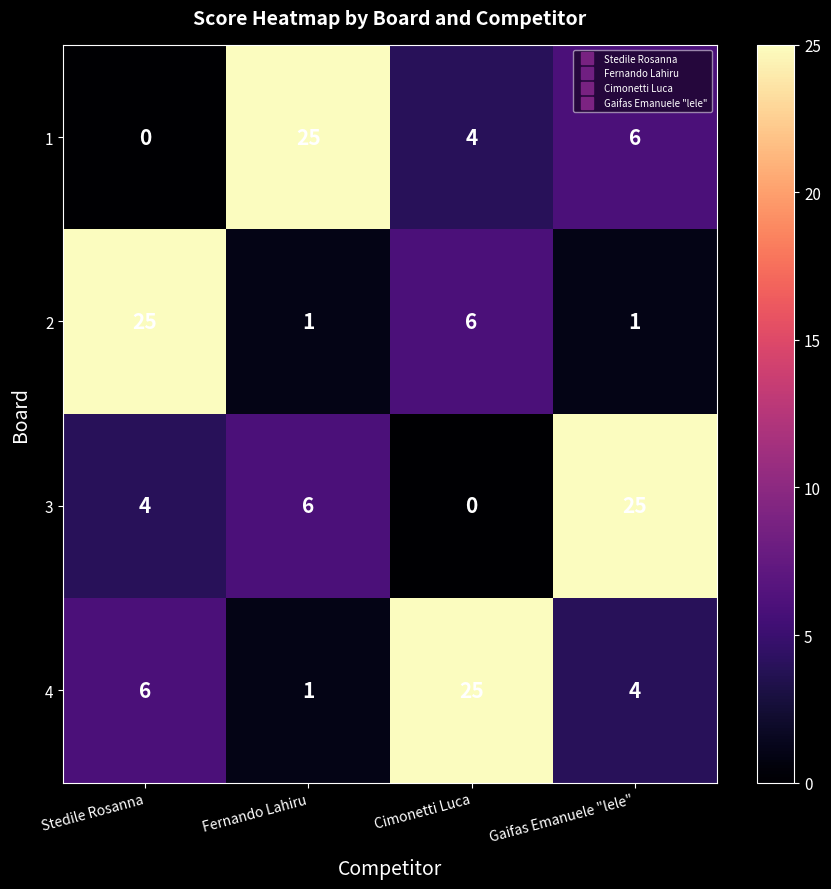

What is the difference between the 4 values at Fernando Lahiru and Cimonetti Luca?

24